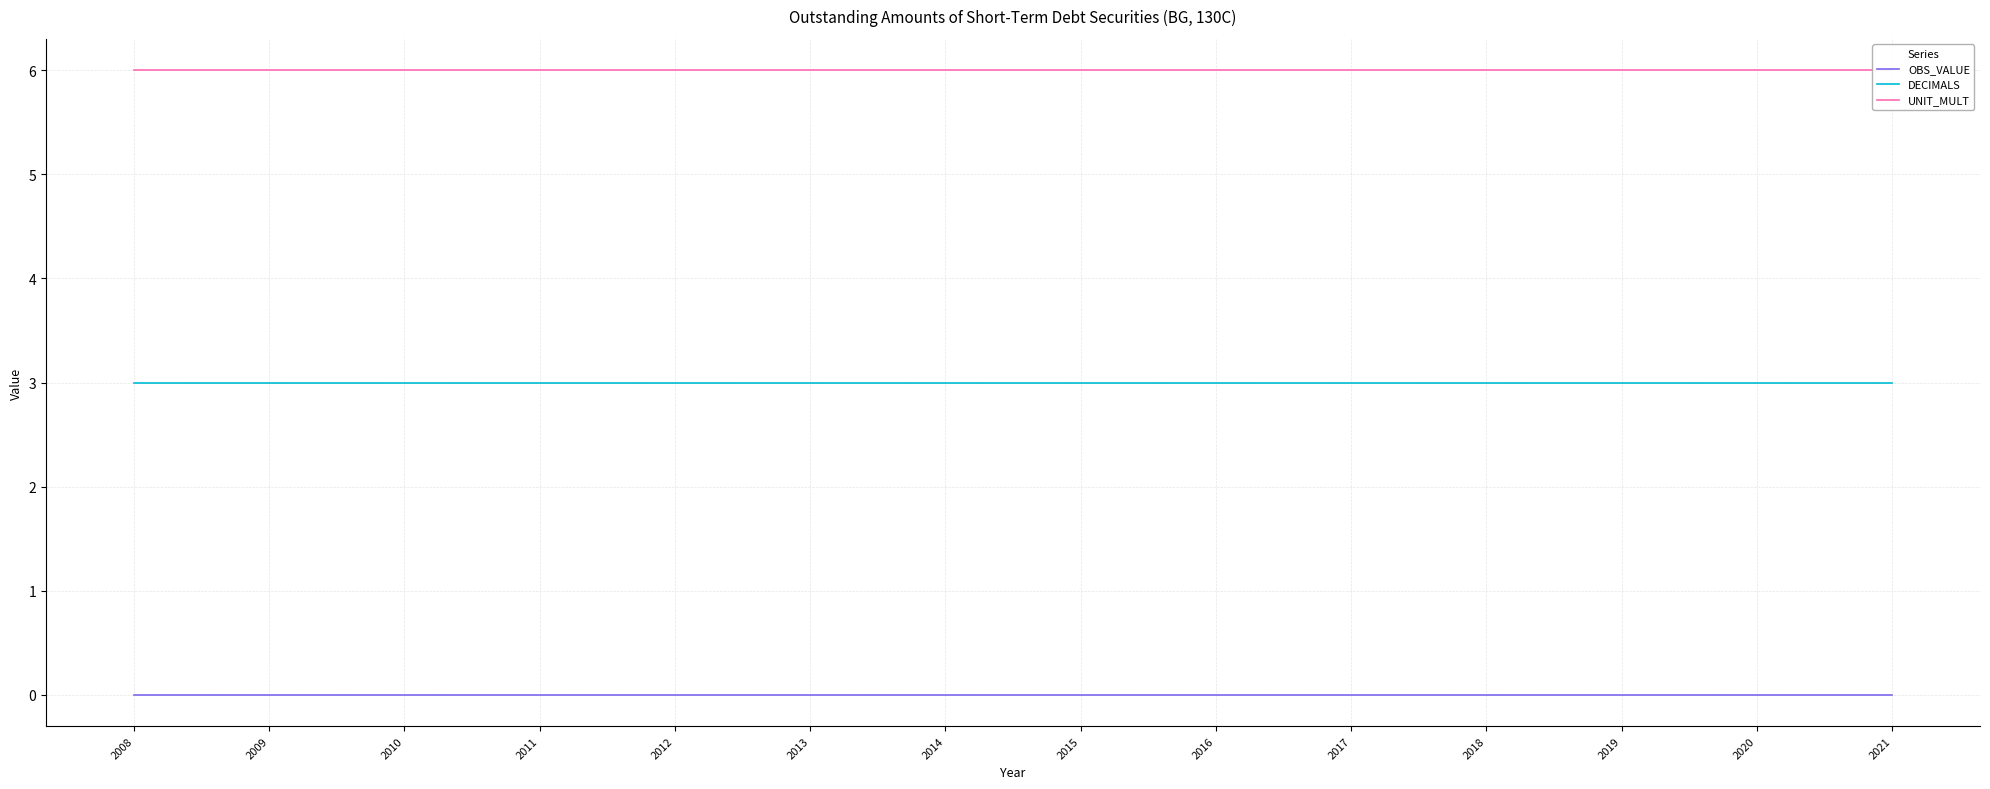

What is the value of the DECIMALS point at the 10th from the left?

3